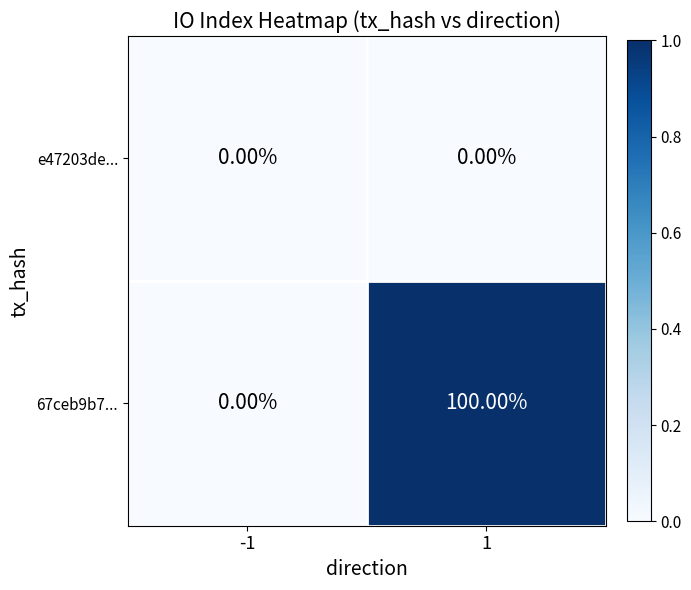

What is the maximum value shown in the chart?

100